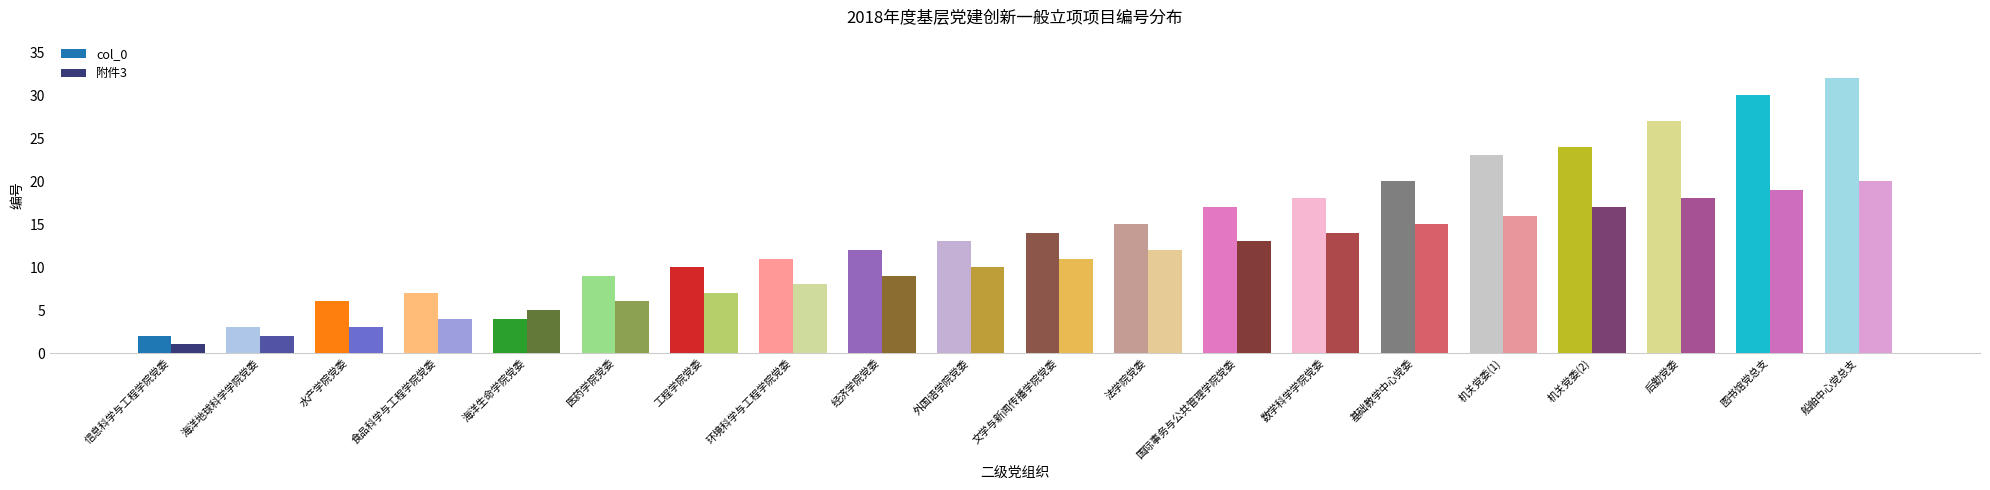

The col_0 series shows 13 at 外国语学院党委. True or false?

True